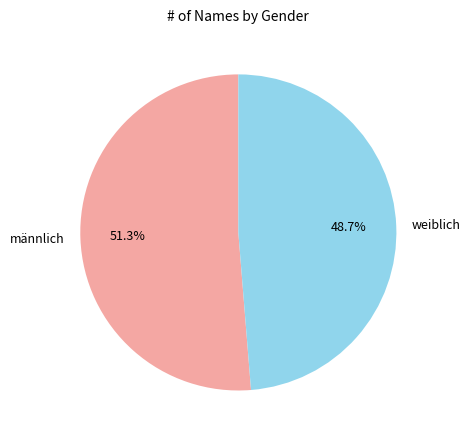

To the nearest percent, what is the combined percentage of weiblich and männlich?

100%